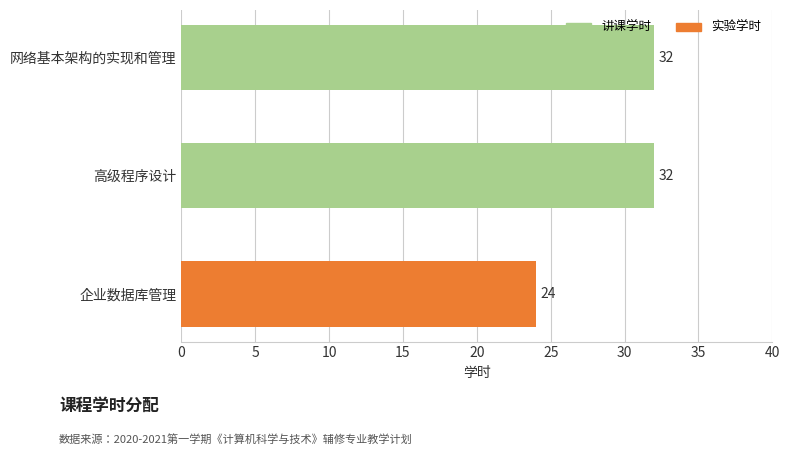

What is the sum of all values?

88